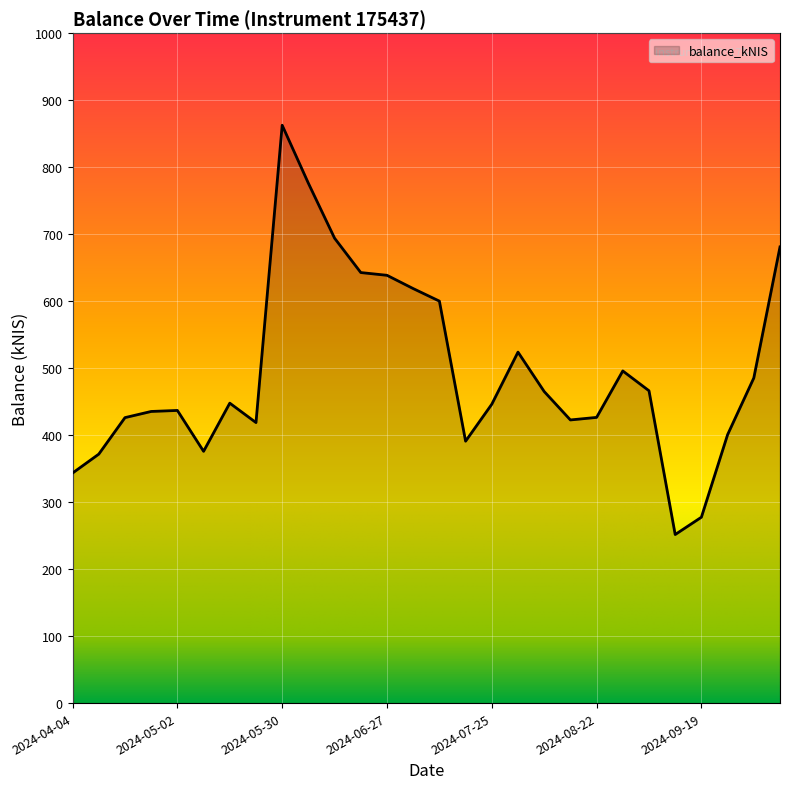

What is the smallest value displayed?

251.6